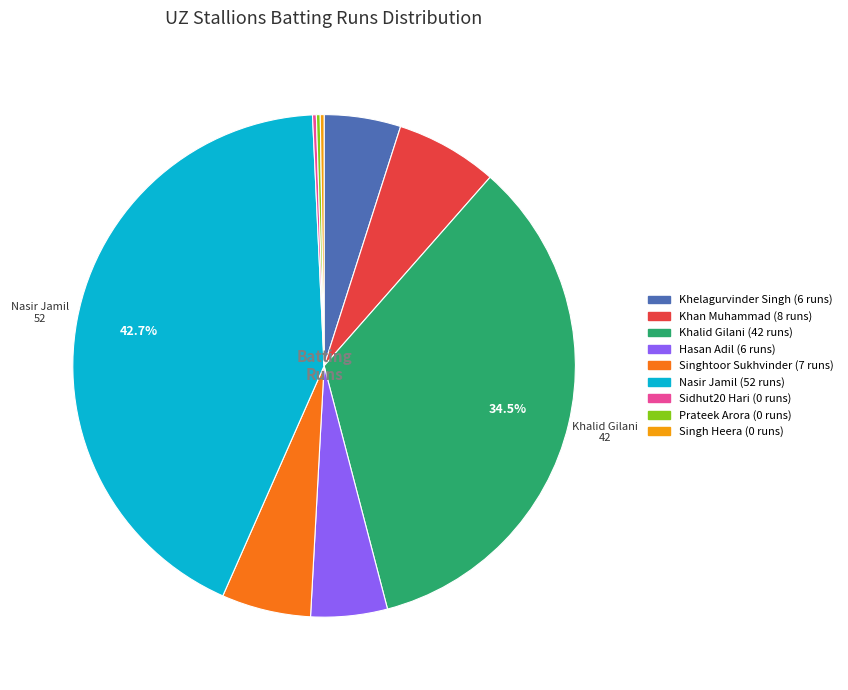

Which category has the biggest portion of the pie?

Nasir Jamil